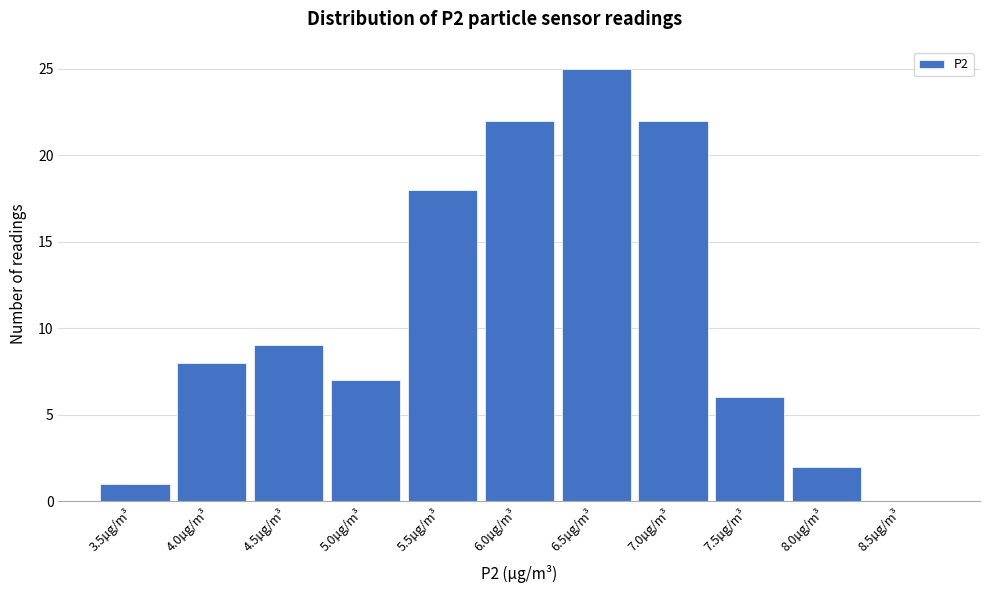

Reading left to right, what are all the values shown in this chart?

3.5µg/m³=1	4.0µg/m³=8	4.5µg/m³=9	5.0µg/m³=7	5.5µg/m³=18	6.0µg/m³=22	6.5µg/m³=25	7.0µg/m³=22	7.5µg/m³=6	8.0µg/m³=2	8.5µg/m³=0